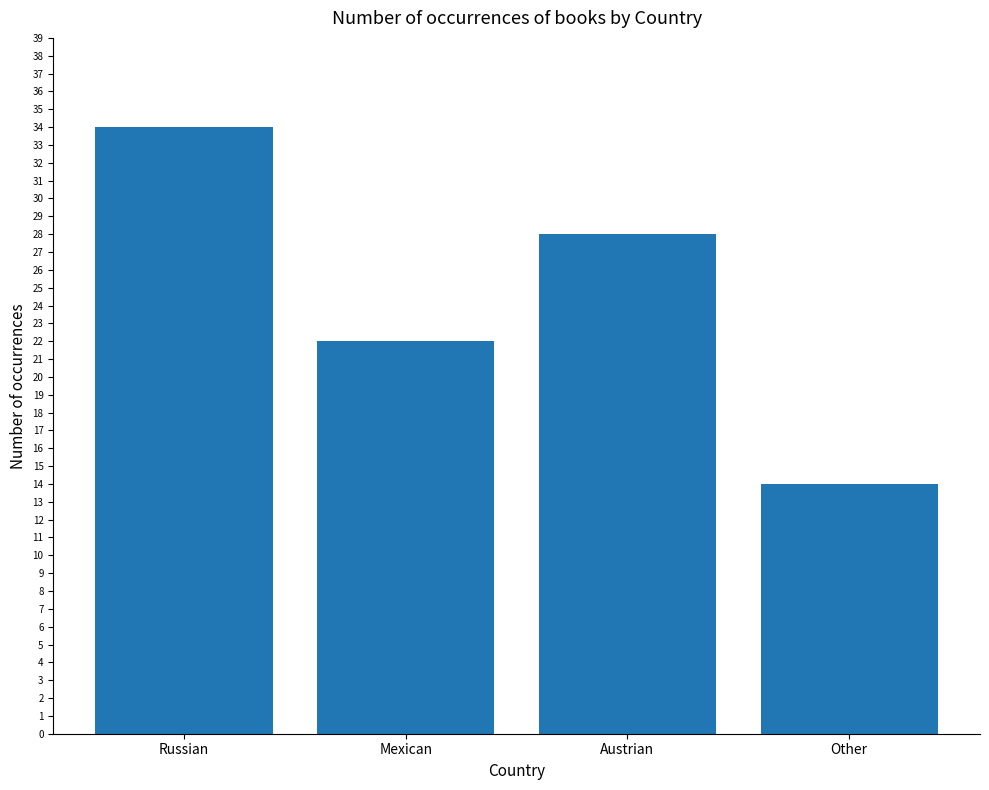

Which category has the highest value across all series?

Russian